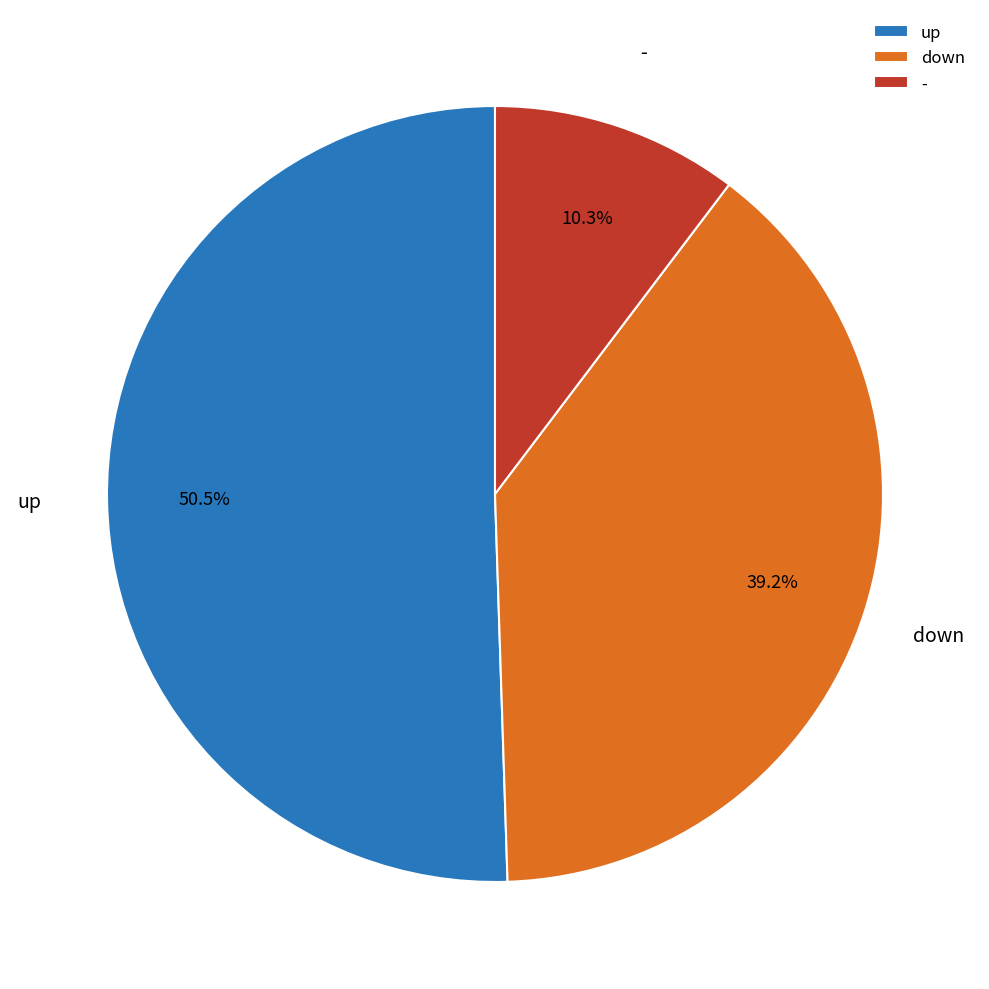

What is the ratio of the value at down to the value at -?

3.8